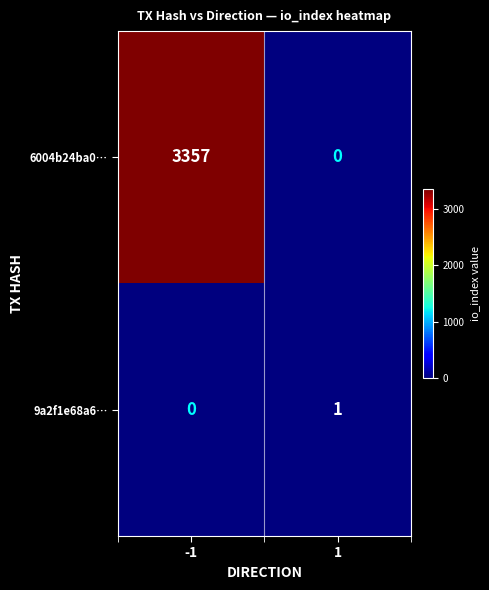

How many categories are shown in the chart?

2